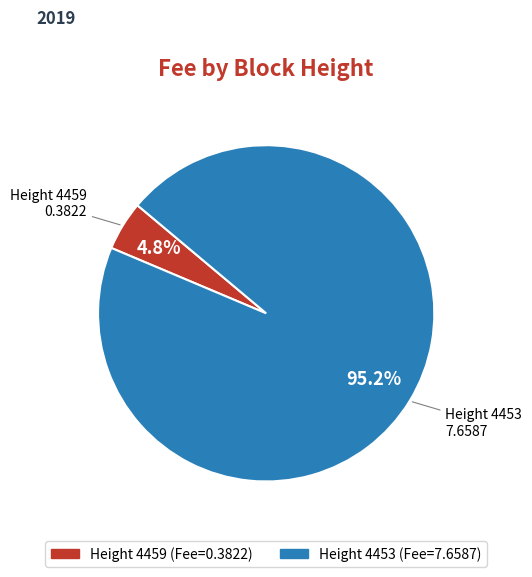

Is there a majority slice in this chart?

Yes